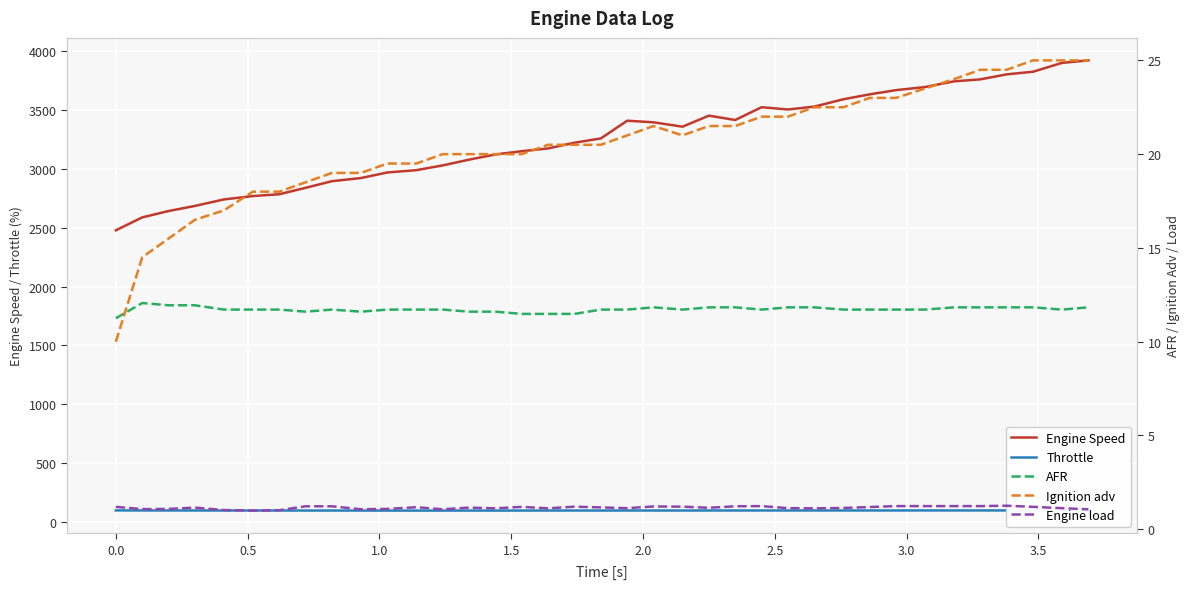

True or false: Engine Speed and Throttle intersect in this chart.

False